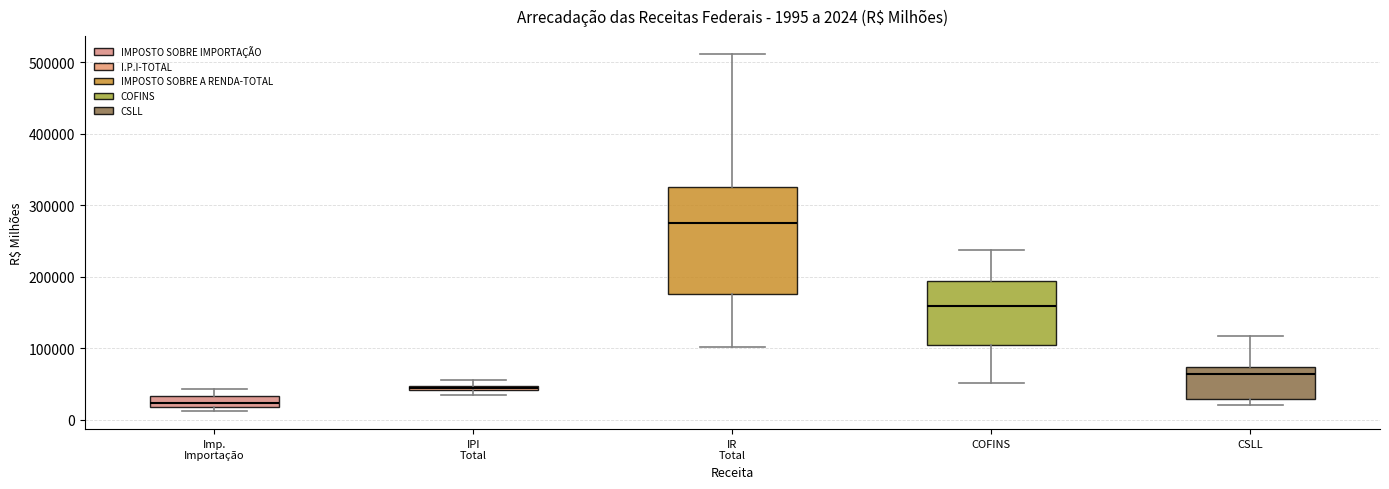

Which box's median line is the highest?

IR Total